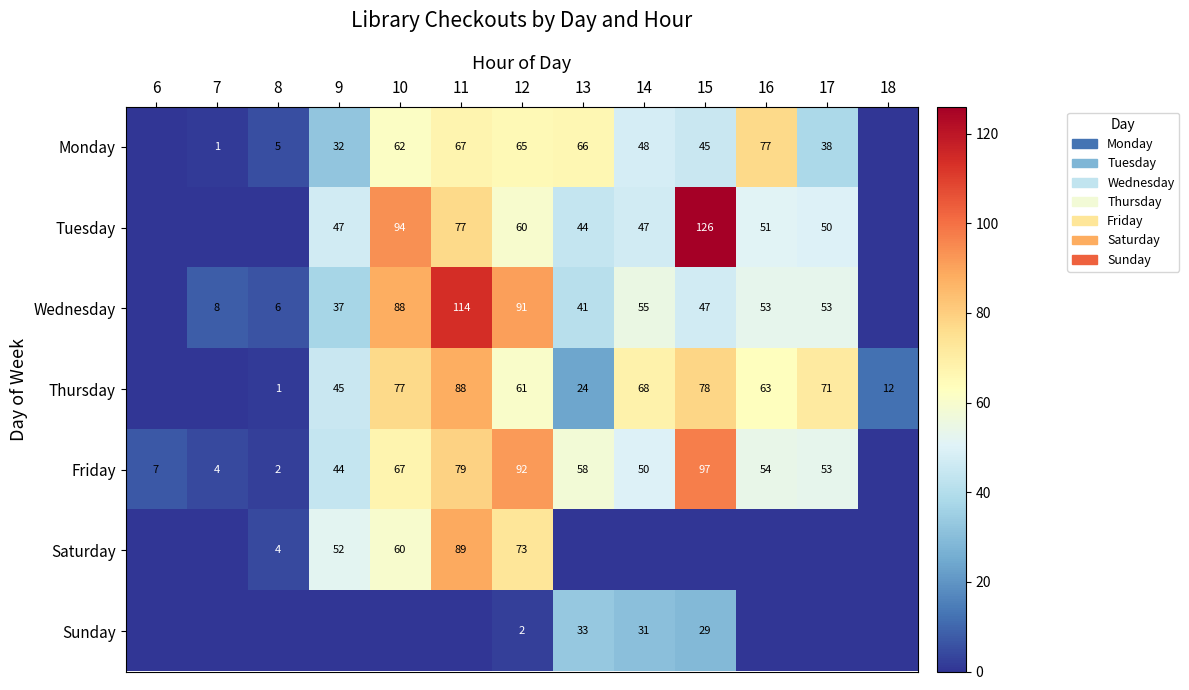

Which label corresponds to the smallest value in the chart?

6